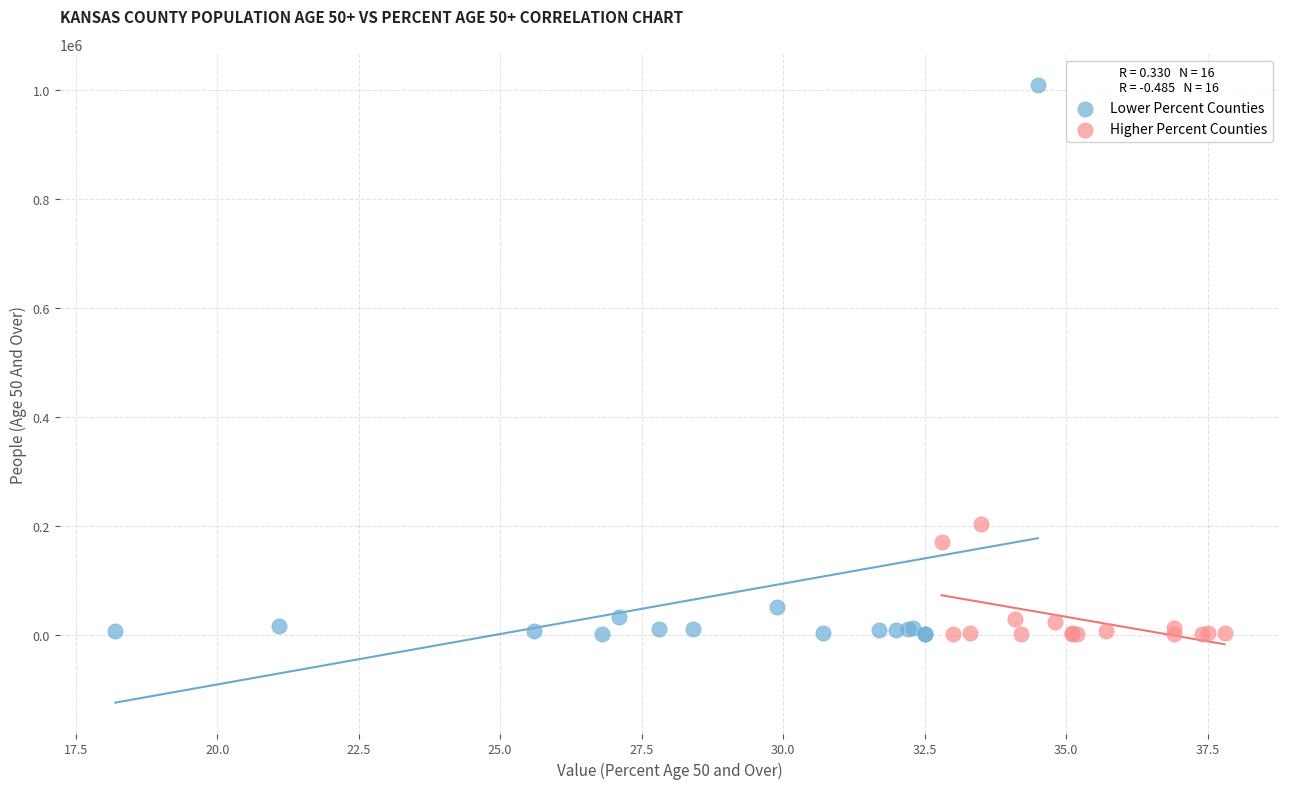

What are all the series names shown in the legend?

Lower Percent Counties, Higher Percent Counties